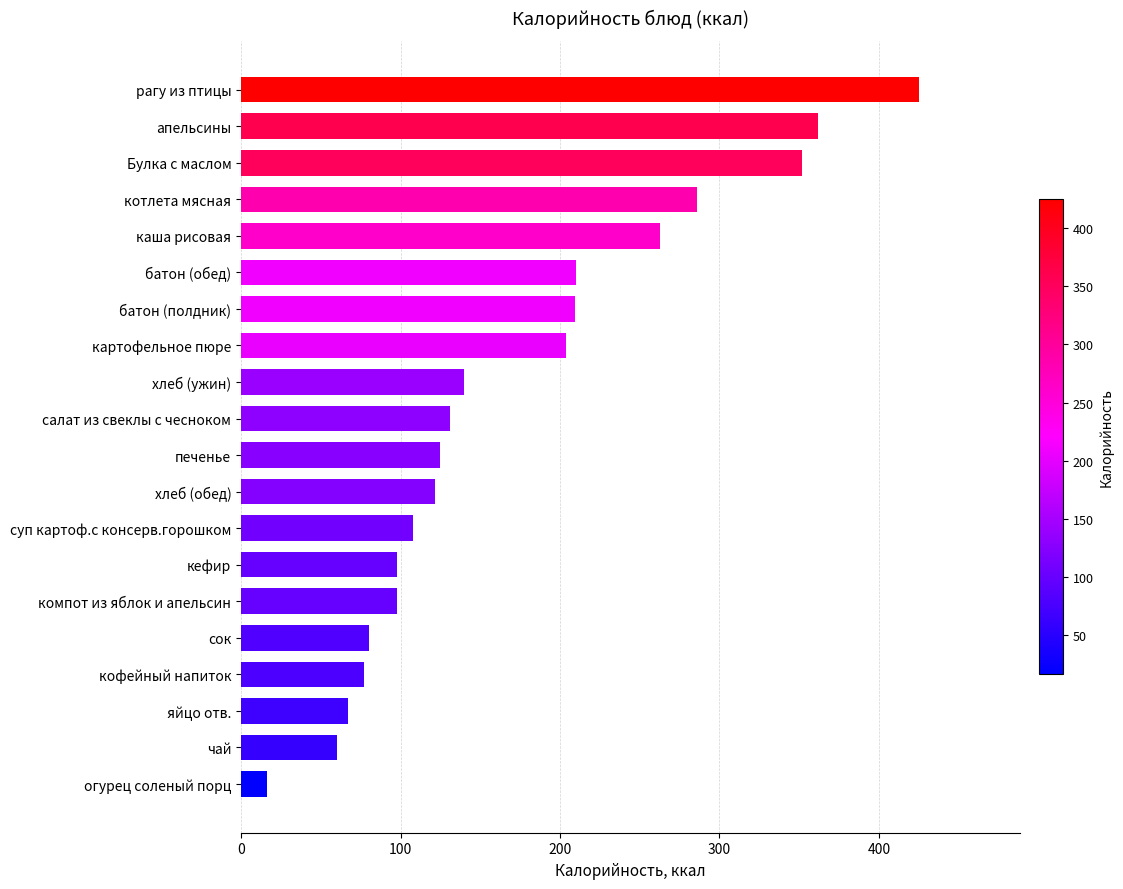

Count the number of categories in the chart.

20